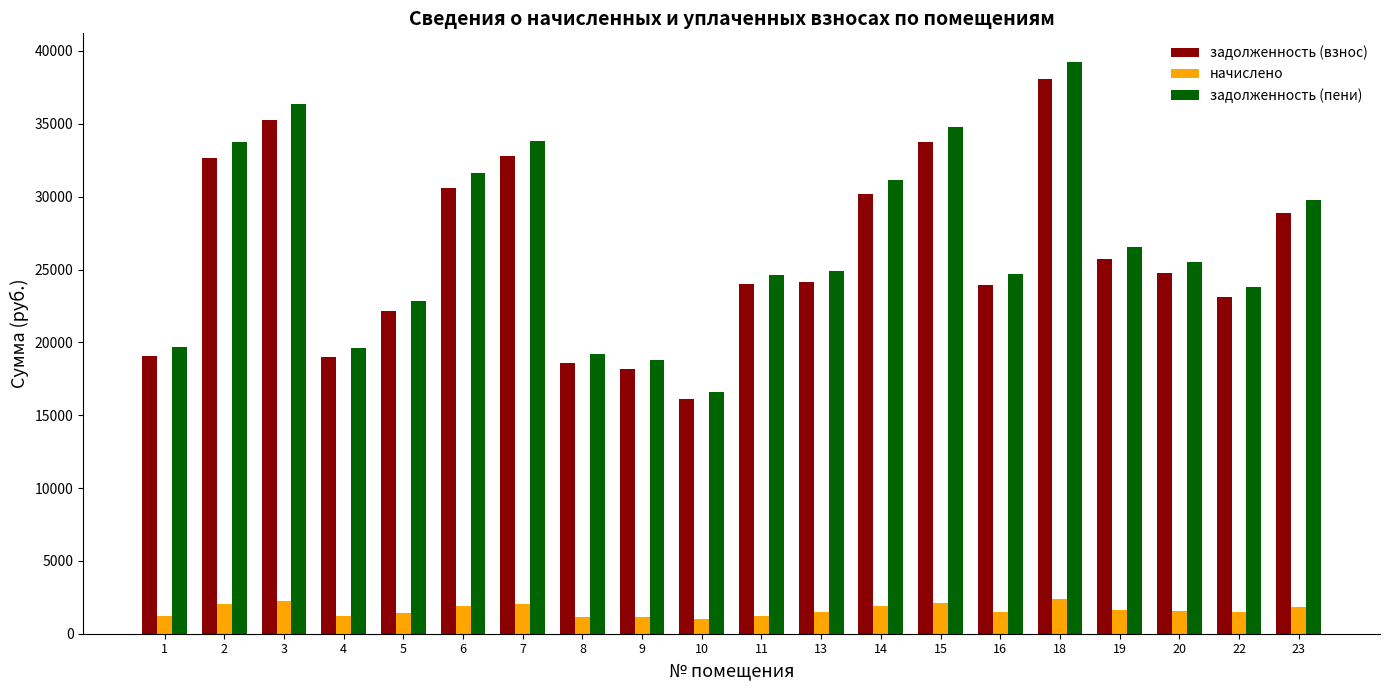

How many categories are shown in the chart?

20